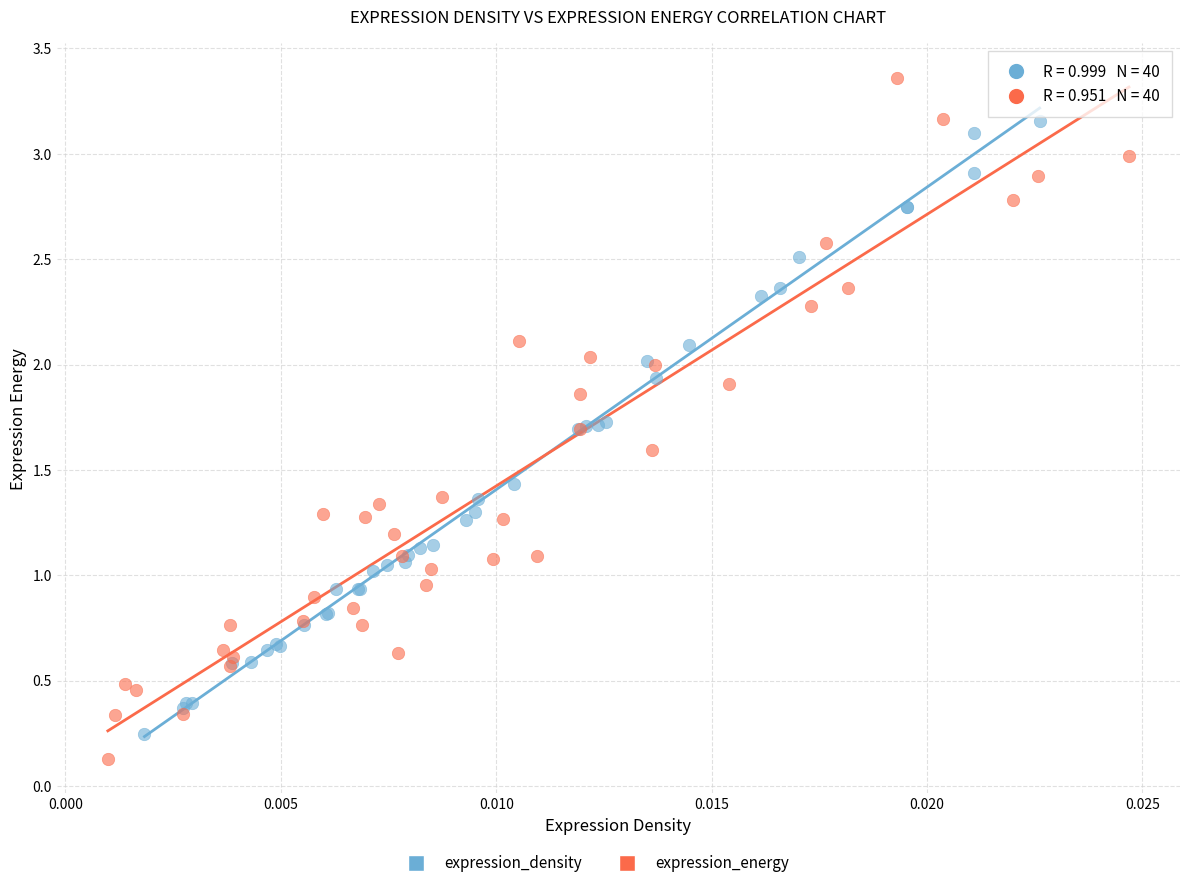

Which series contains the highest Y value?

expression_energy